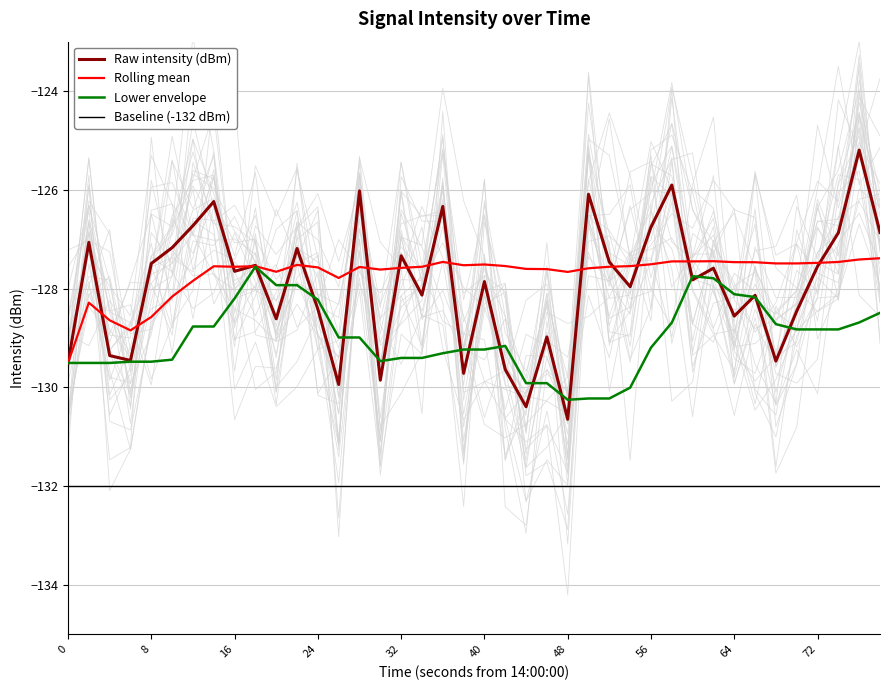

Is the value of Lower envelope at 18 greater than the value of Raw intensity (dBm) at 22?

Yes